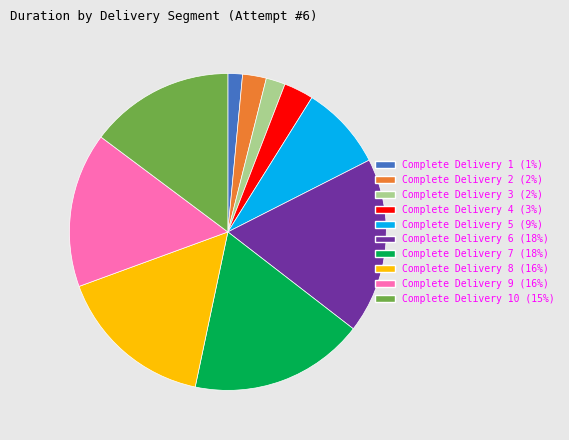

The Complete Delivery 10 (15%) slice represents 9% of the pie. True or false?

False